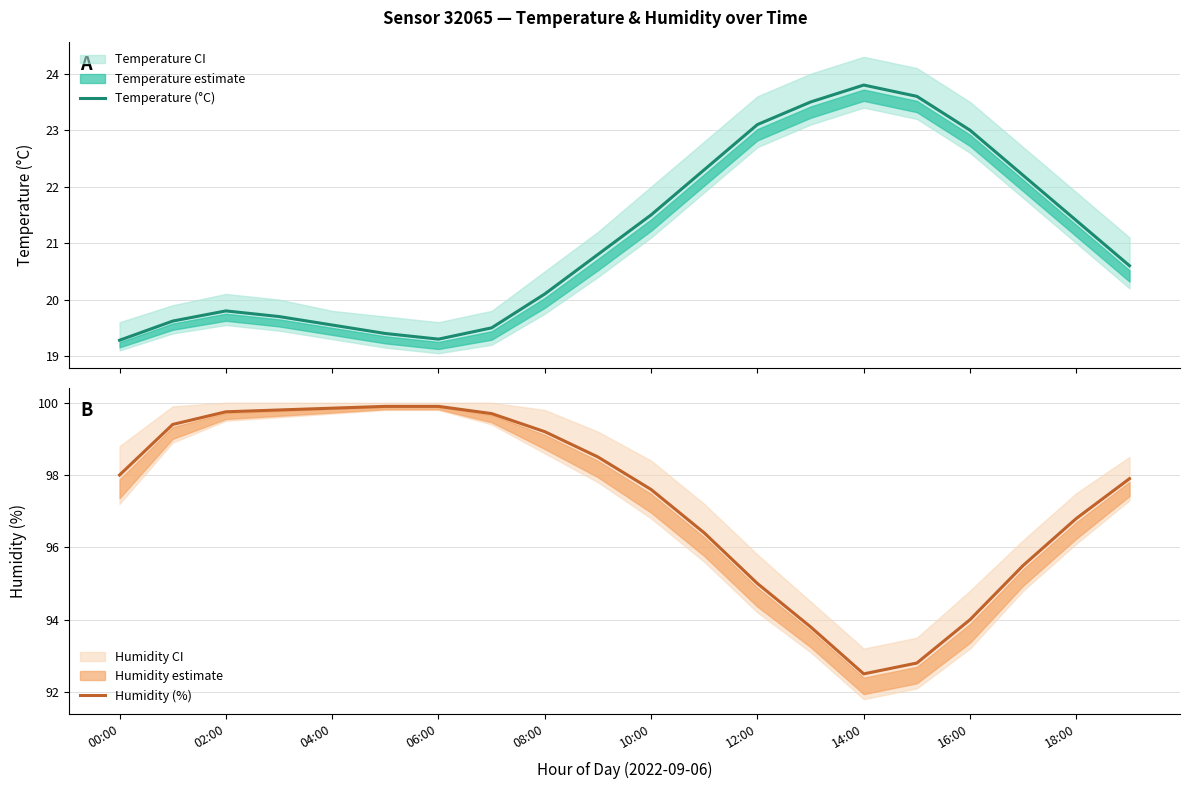

True or false: Temperature (°C) has more than 1 points higher than both neighbors.

True